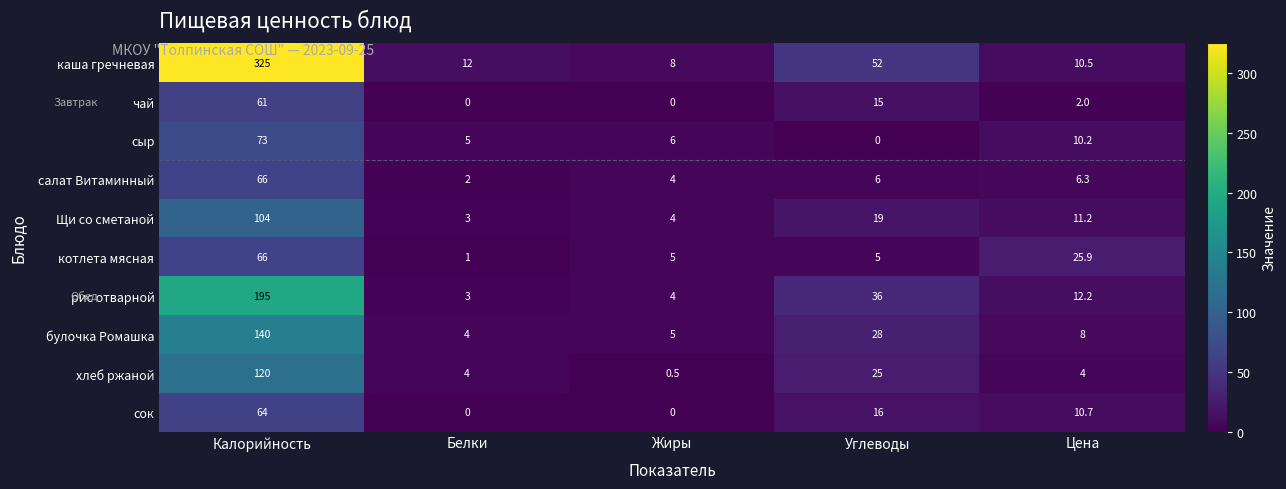

Which series has the widest spread of values?

каша гречневая